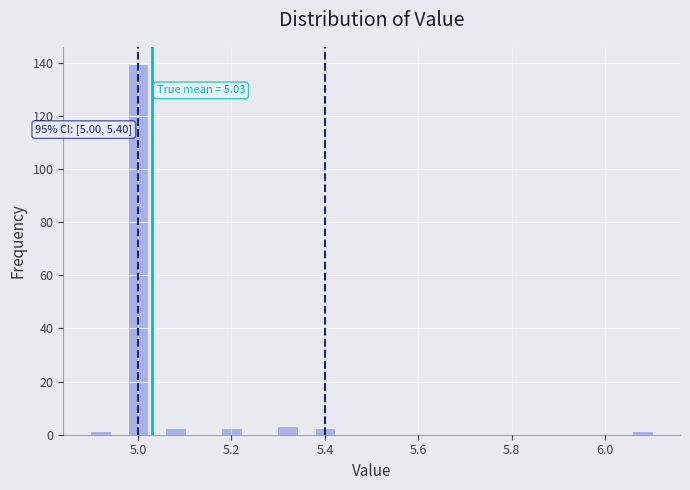

Read against the x-axis, roughly where is the centre of the tallest bar?

5.00